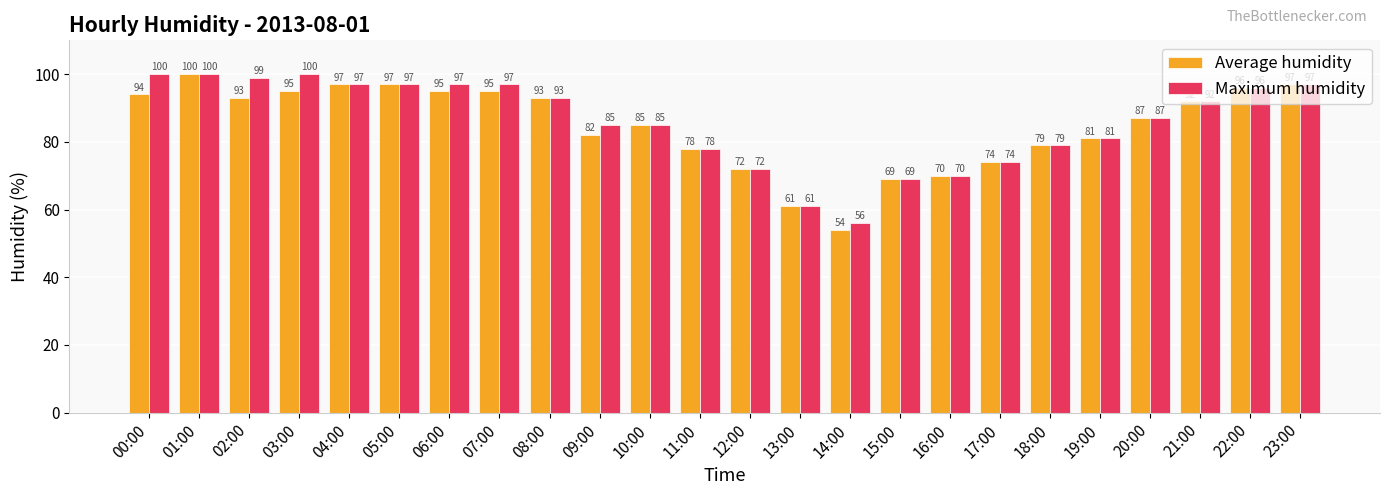

What is the sum of all Maximum humidity values?

2062